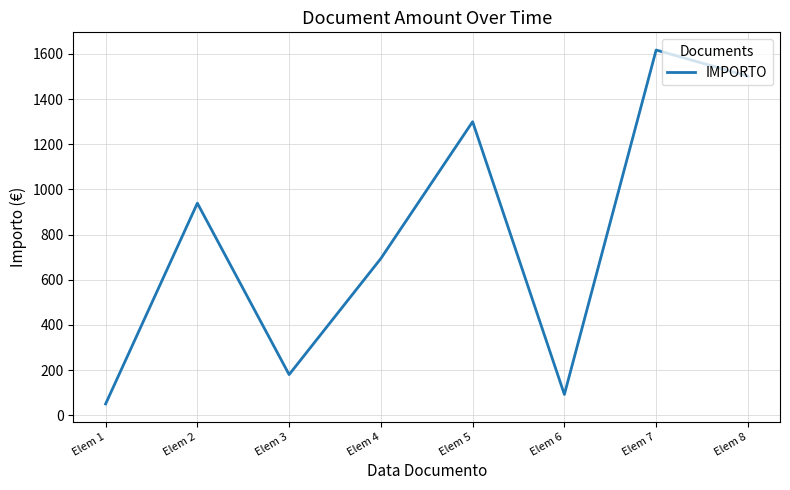

What is the sum of the values at Elem 1 and Elem 2?

989.1